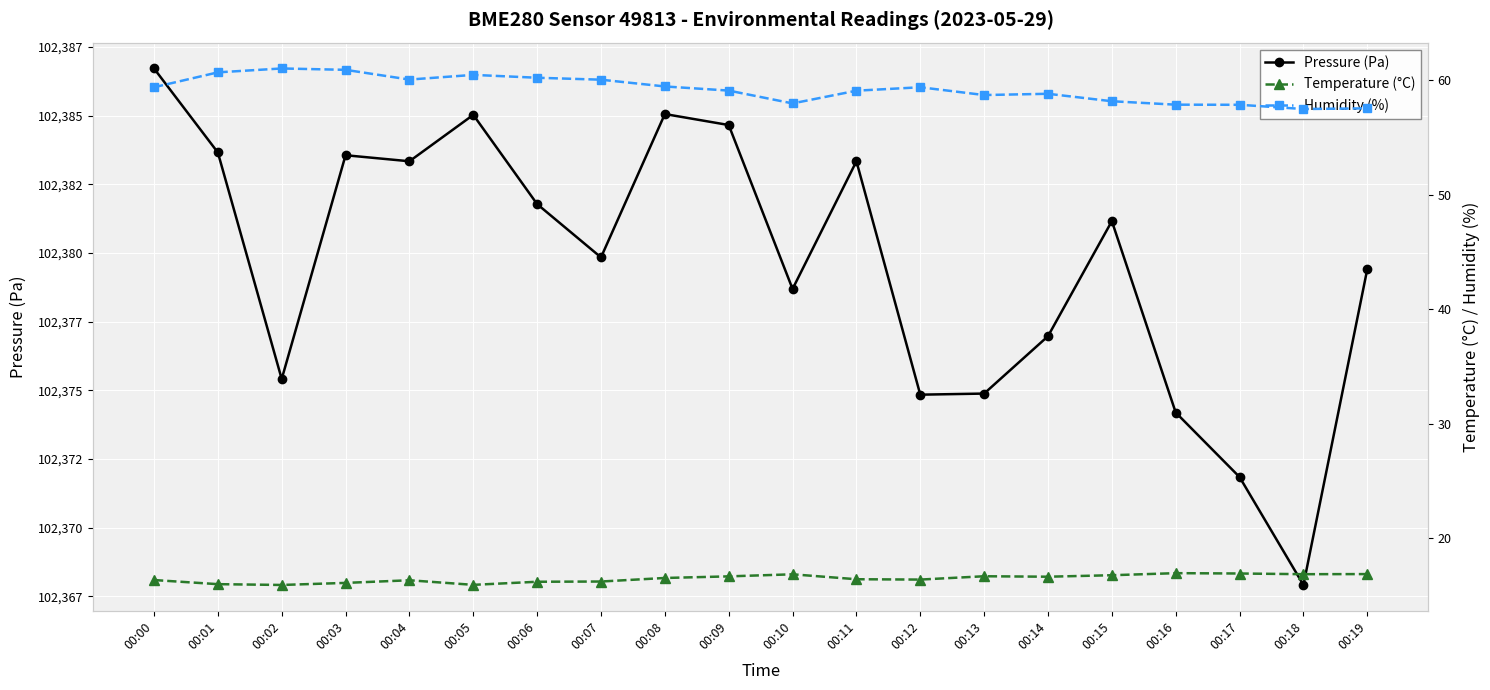

What is the difference between the second highest and second lowest values in the Temperature (°C) series?

1.0